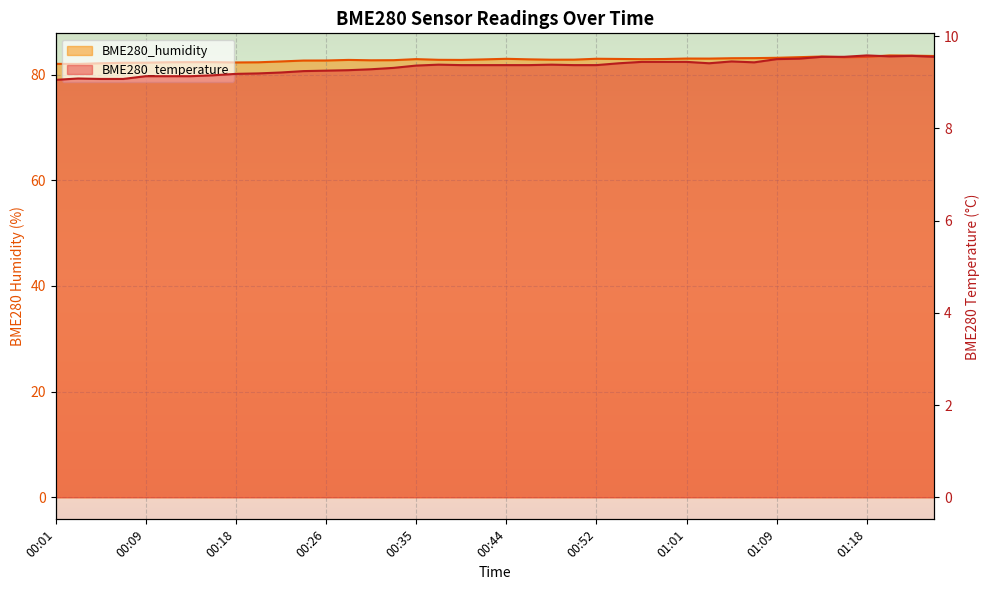

What is the spread (max minus min) of values at 00:39?

73.4